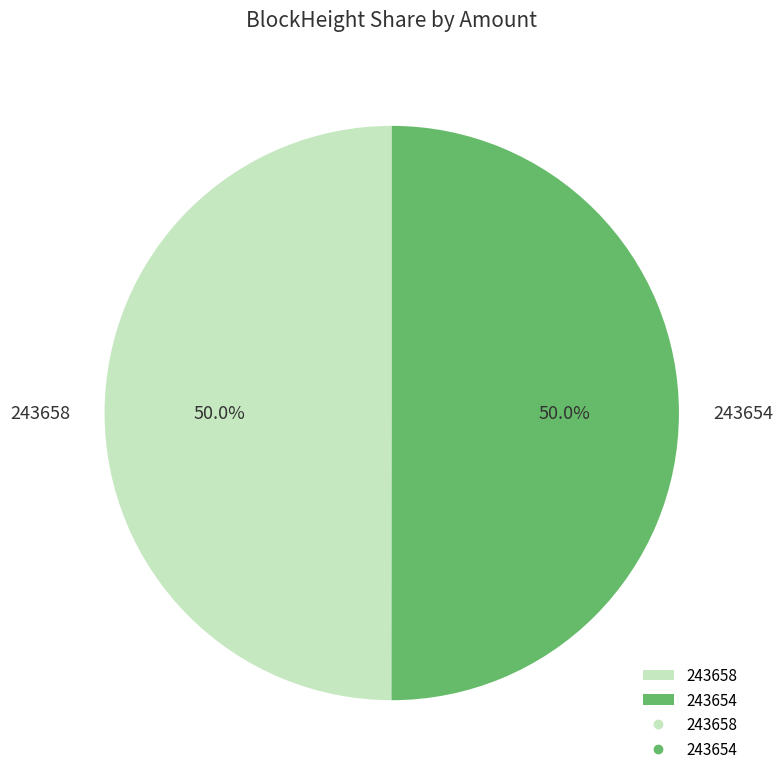

Is it true that 243658 is 1% of the pie?

False